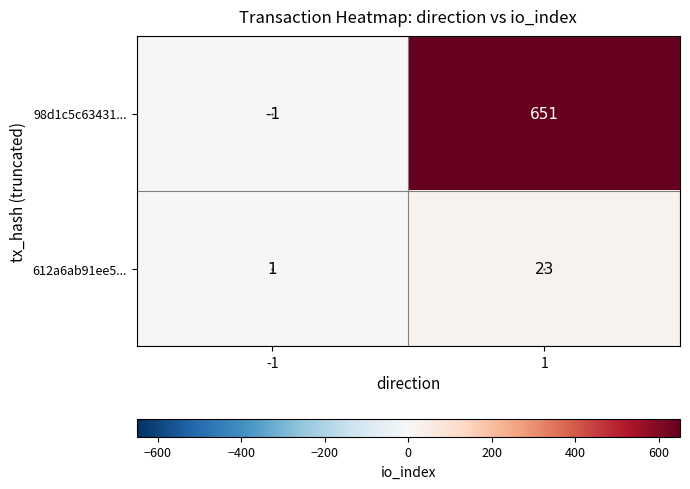

List the series in order of their peak value, lowest first.

612a6ab91ee5..., 98d1c5c63431...